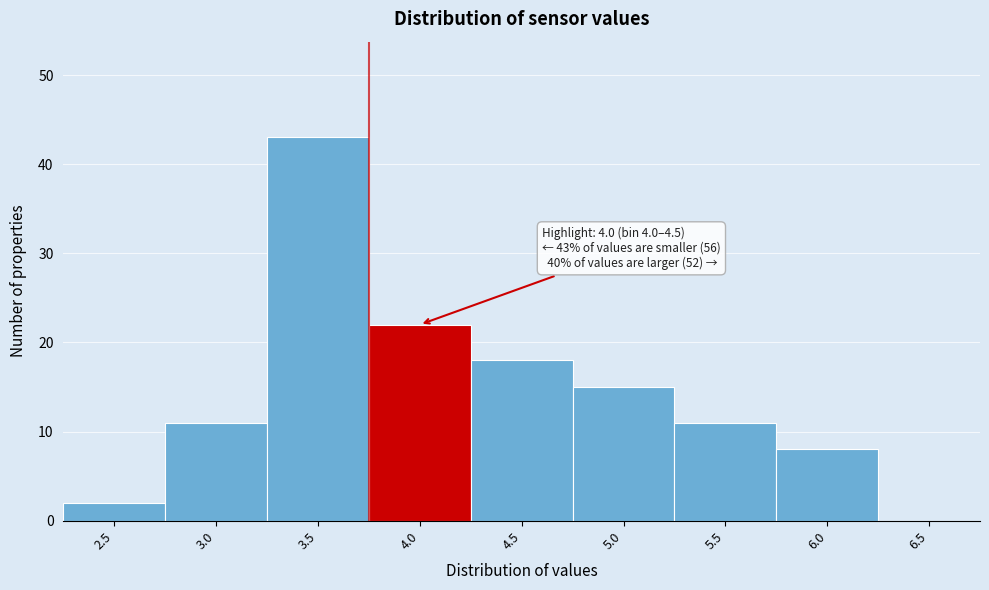

Reading right to left, what are all the values shown in this chart?

6.5=0	6.0=8	5.5=11	5.0=15	4.5=18	4.0=22	3.5=43	3.0=11	2.5=2